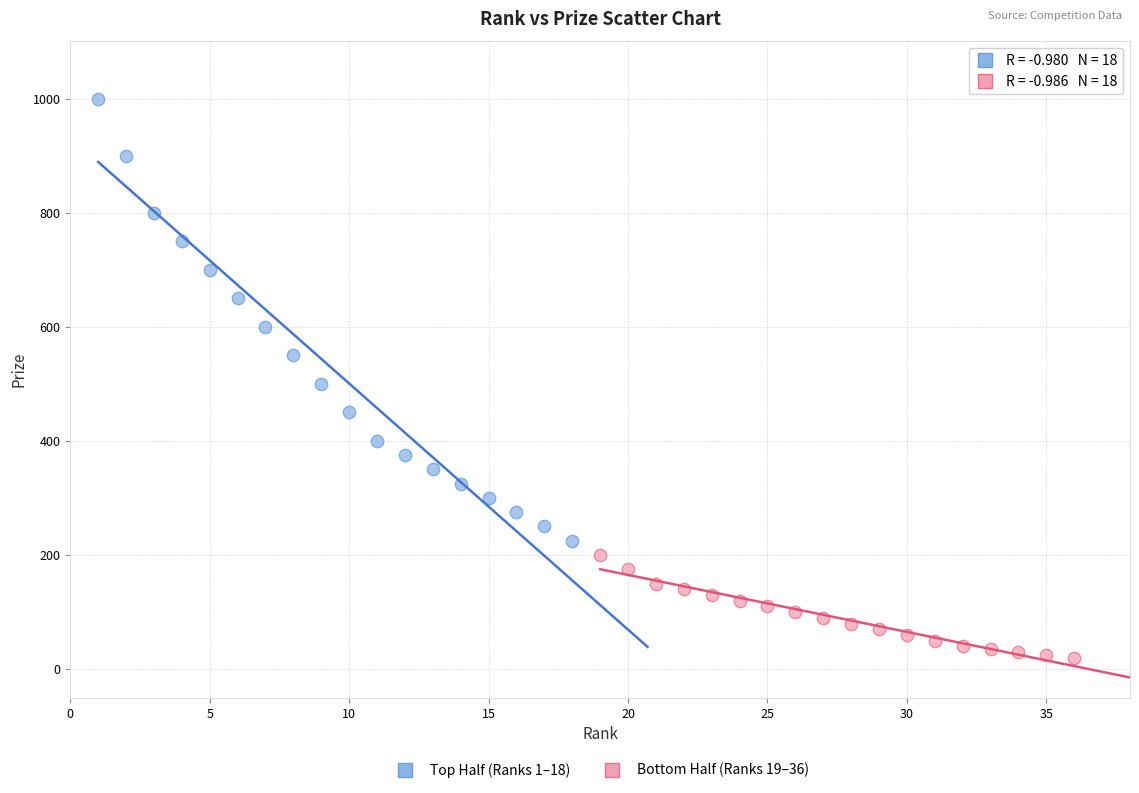

Which series has the largest Y range (max minus min)?

Top Half (Ranks 1–18)